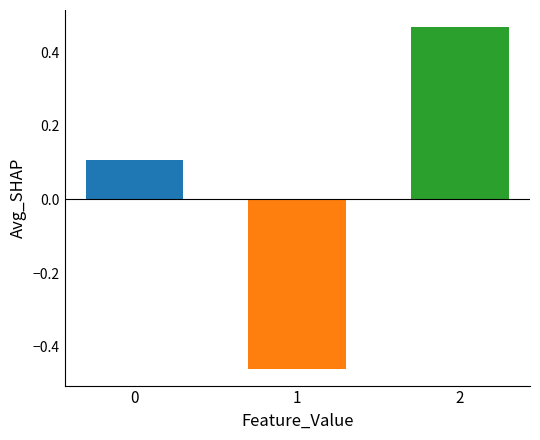

Count the number of categories in the chart.

3